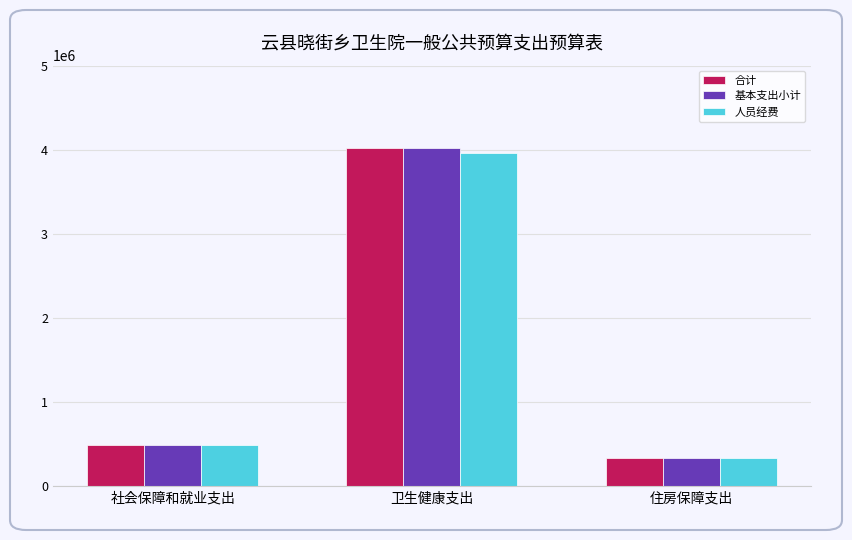

Rank the categories by 人员经费 value from highest to lowest.

卫生健康支出, 社会保障和就业支出, 住房保障支出